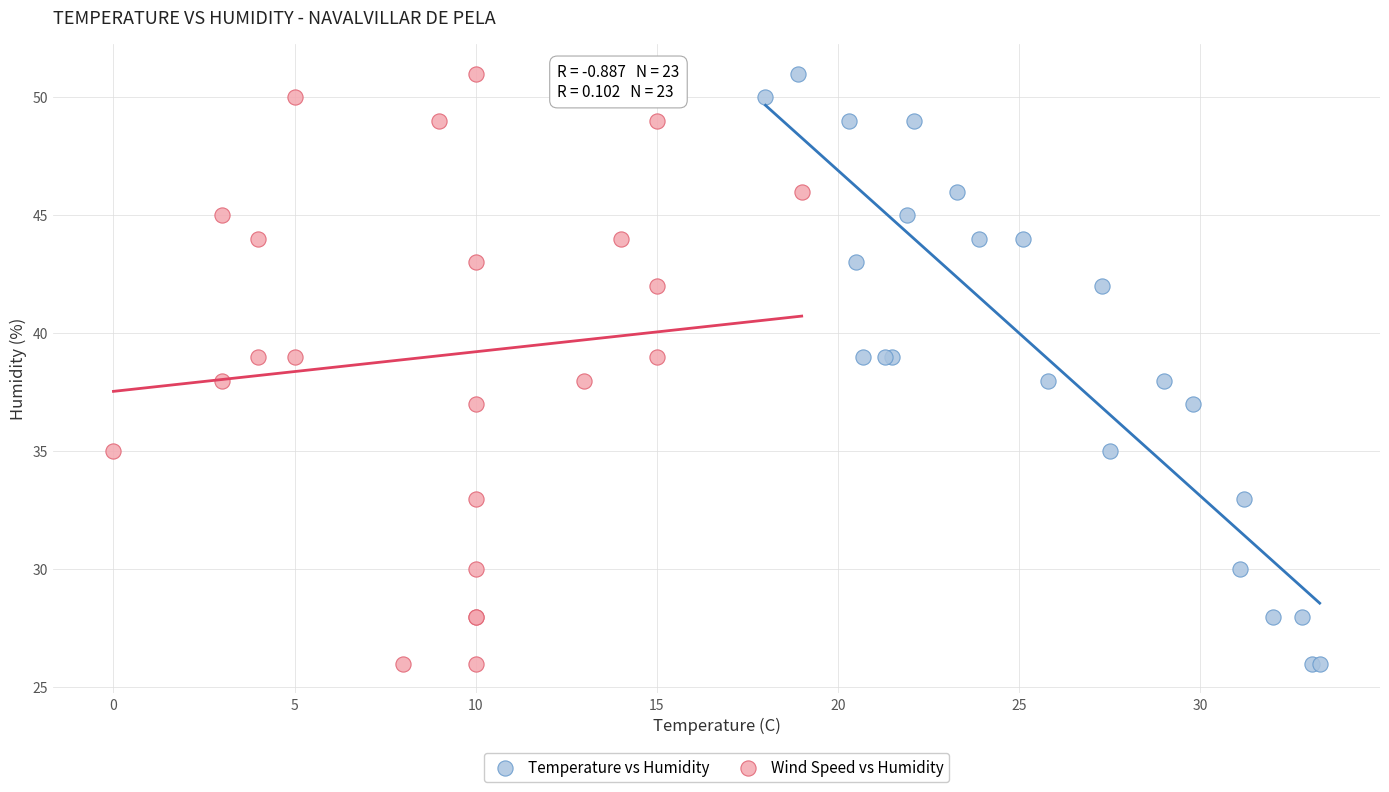

What are all the series names shown in the legend?

Temperature vs Humidity, Wind Speed vs Humidity